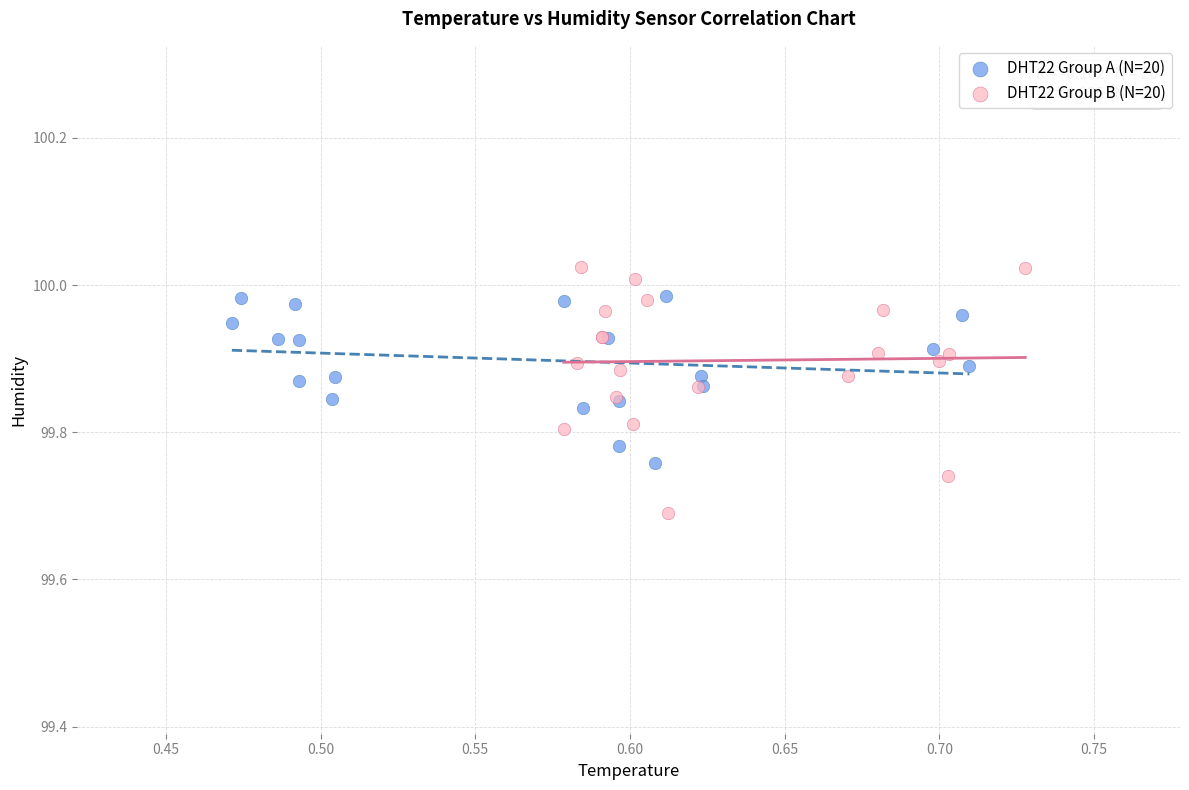

Which series has the largest Y range (max minus min)?

DHT22 Group B (N=20)